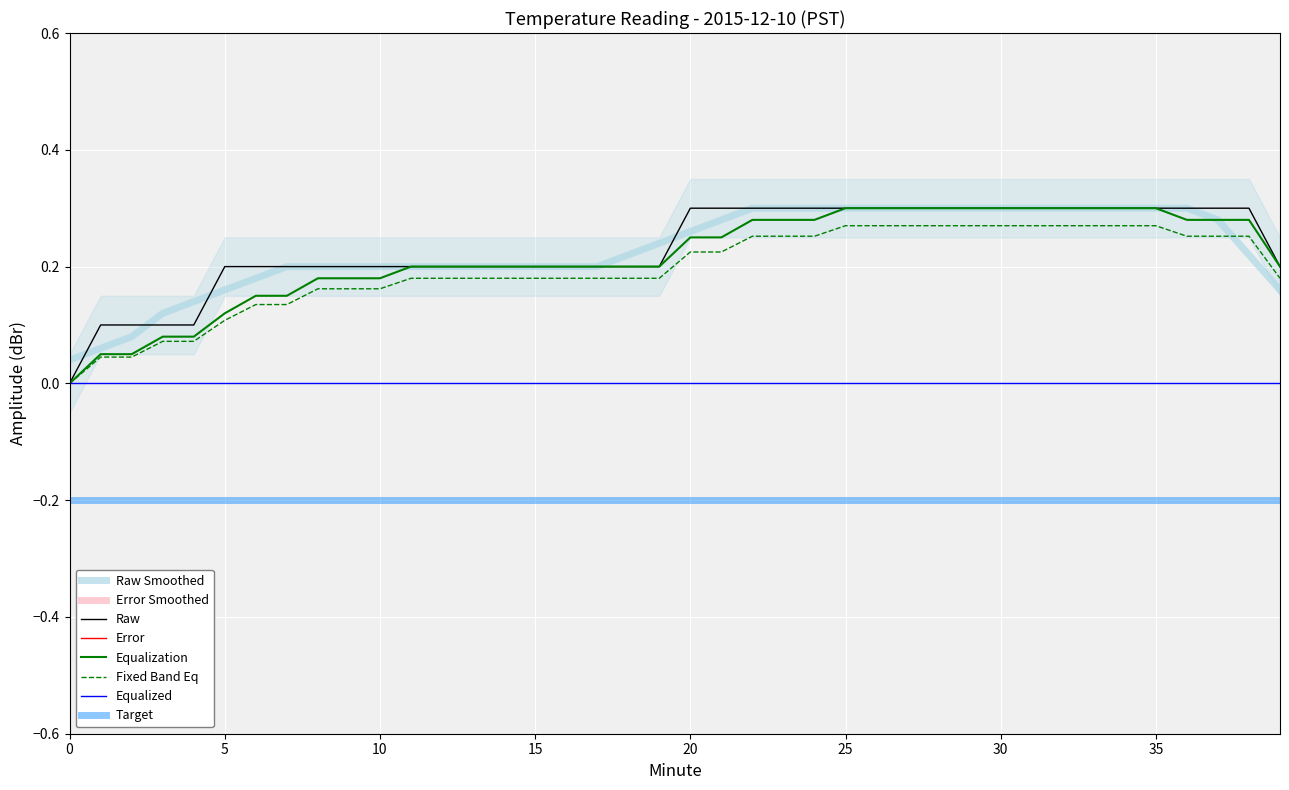

What is the difference between the second highest and minimum values in the Raw series?

0.3